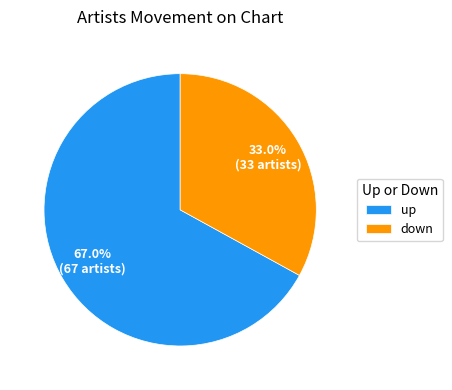

How much of the chart is everything except down?

67.0%